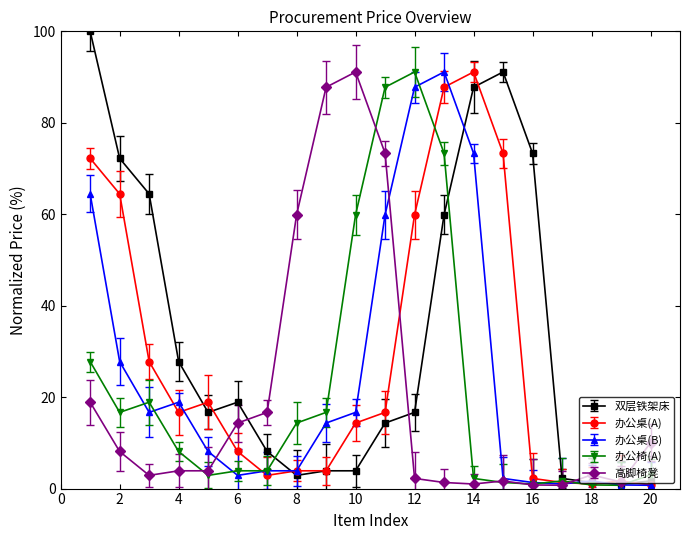

How many series are shown in this chart?

5